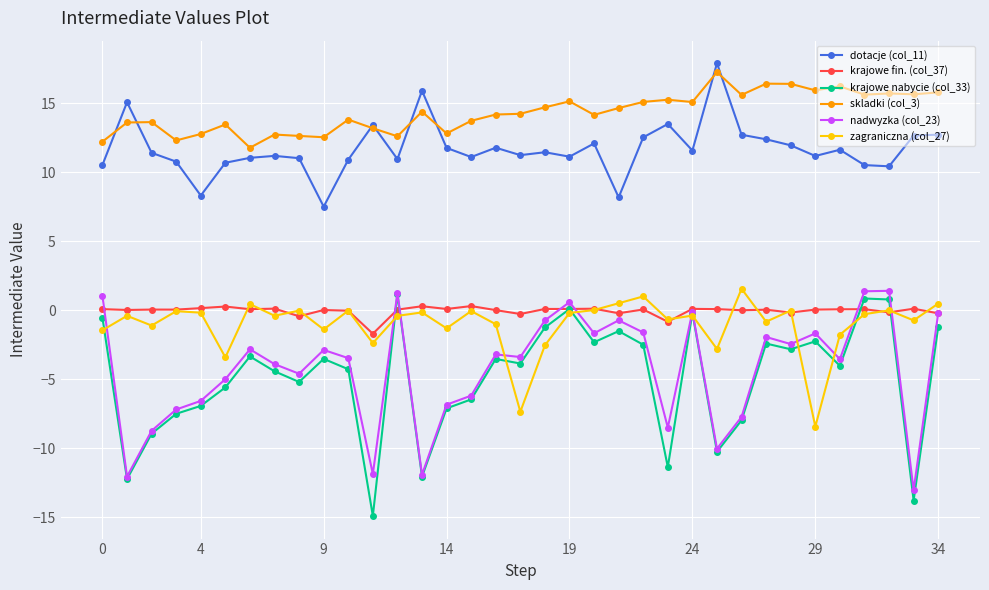

What is the maximum value for zagraniczna (col_27)?

1.6